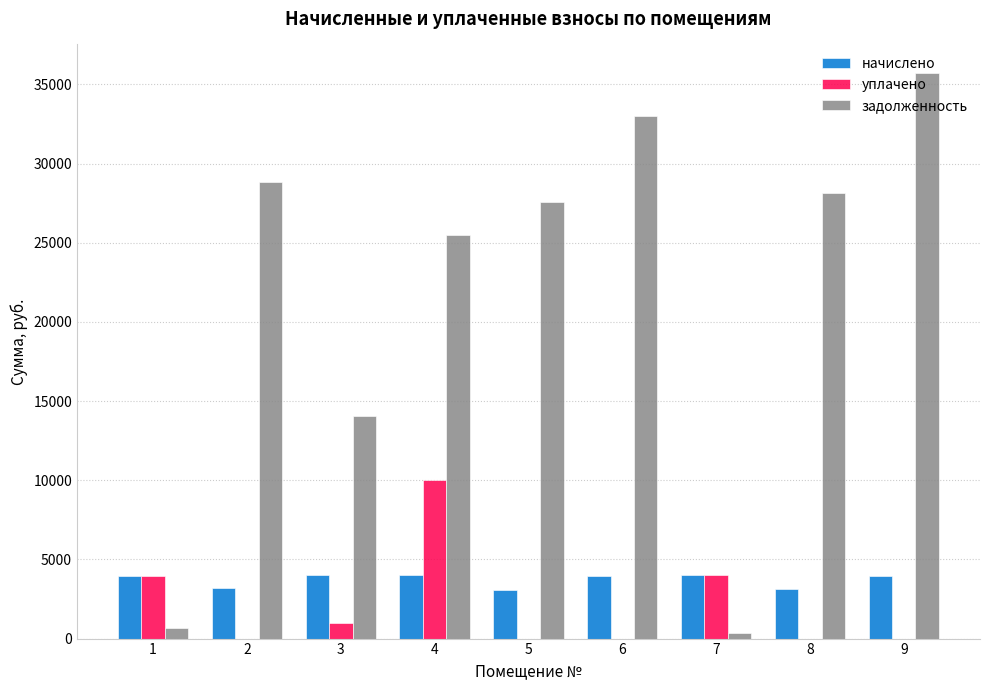

Which series has the largest range (max minus min)?

задолженность